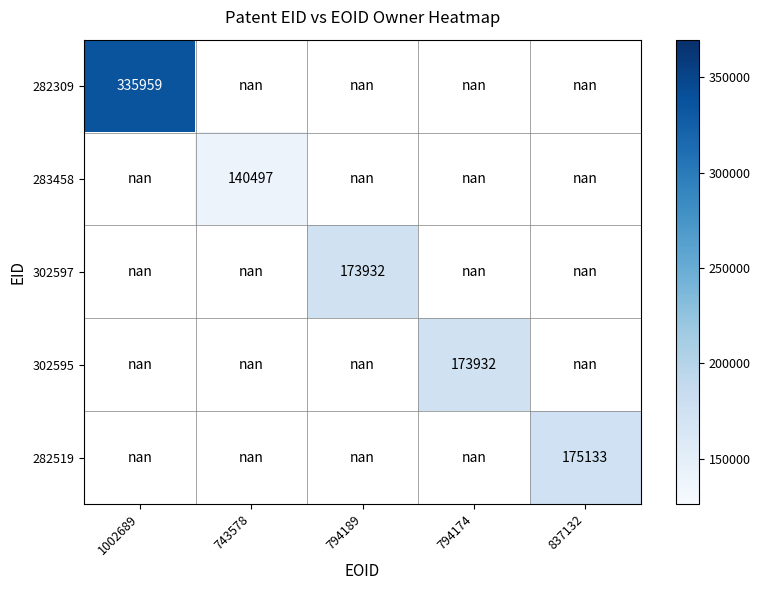

The value of 302595 at 794174 is 173932.0. True or false?

True